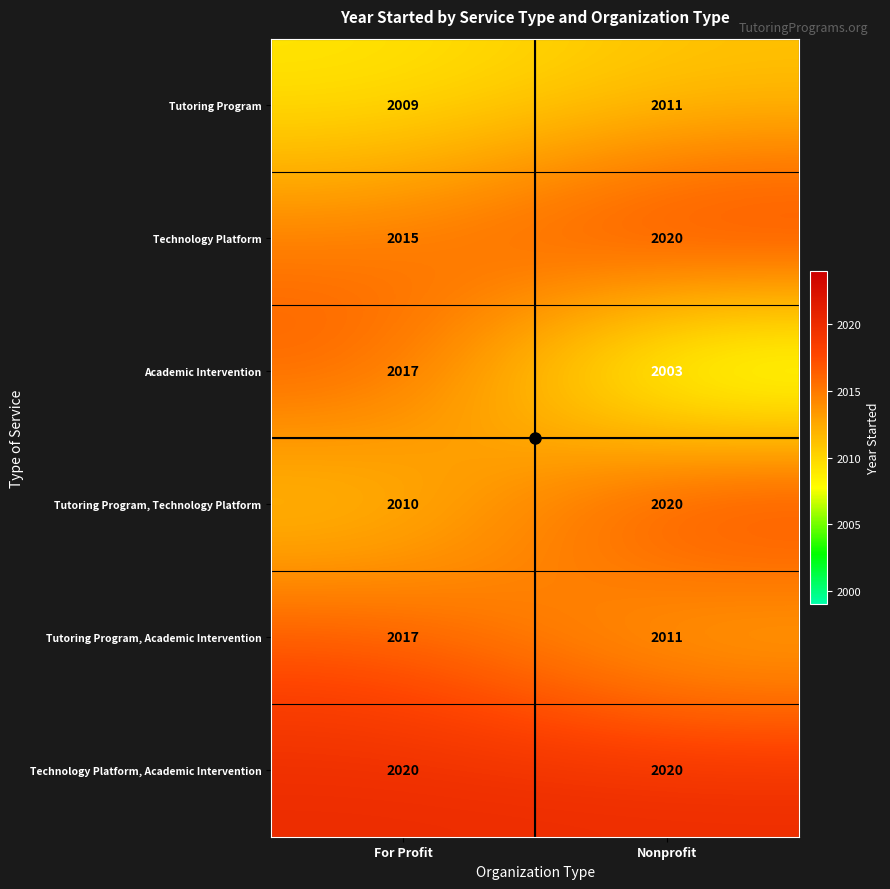

At which category is the sum across all series the highest?

For Profit